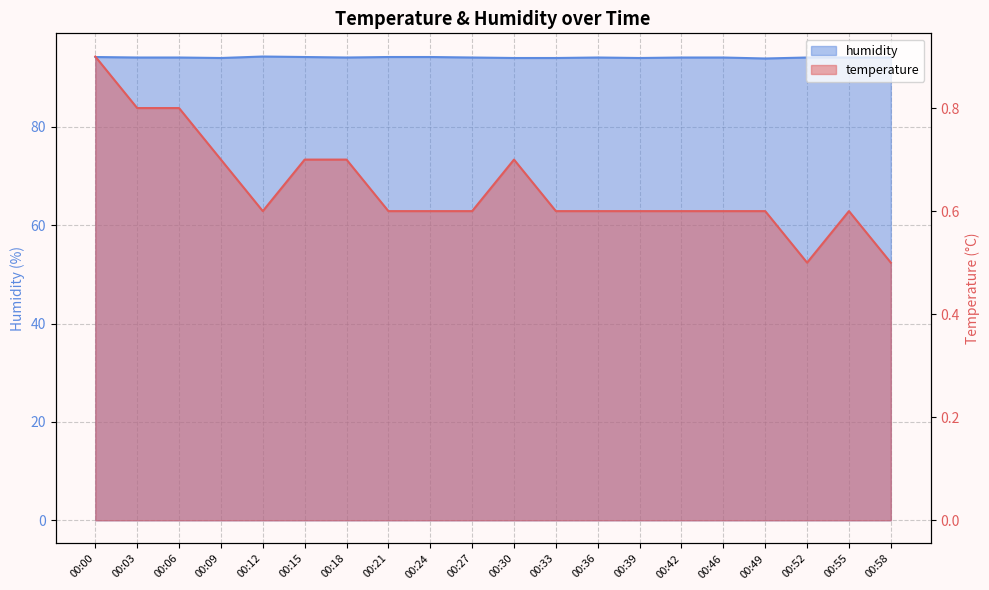

Does the chart have visible grid lines?

Yes